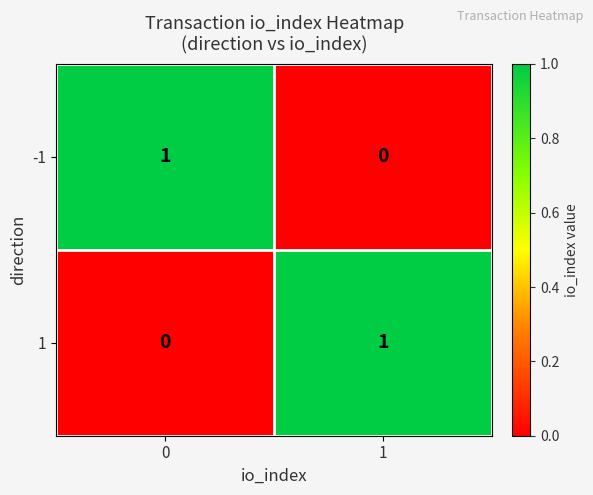

Rank the series at 1 from lowest to highest value.

-1, 1